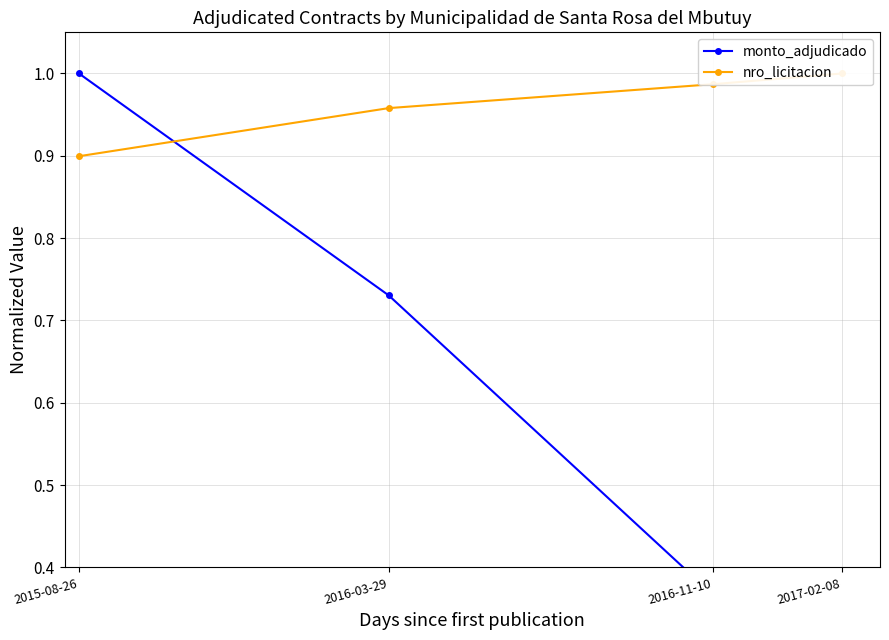

Does the chart have visible grid lines?

Yes